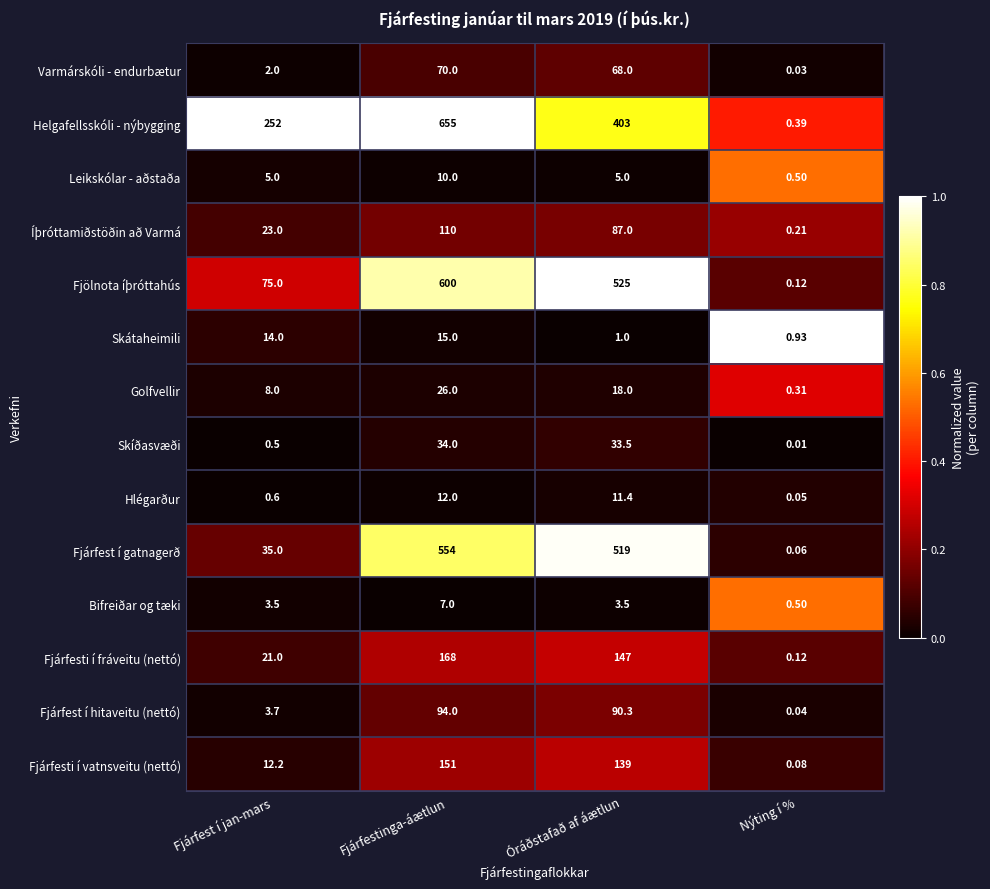

Which label corresponds to the largest value in the chart?

Fjárfestinga-áætlun